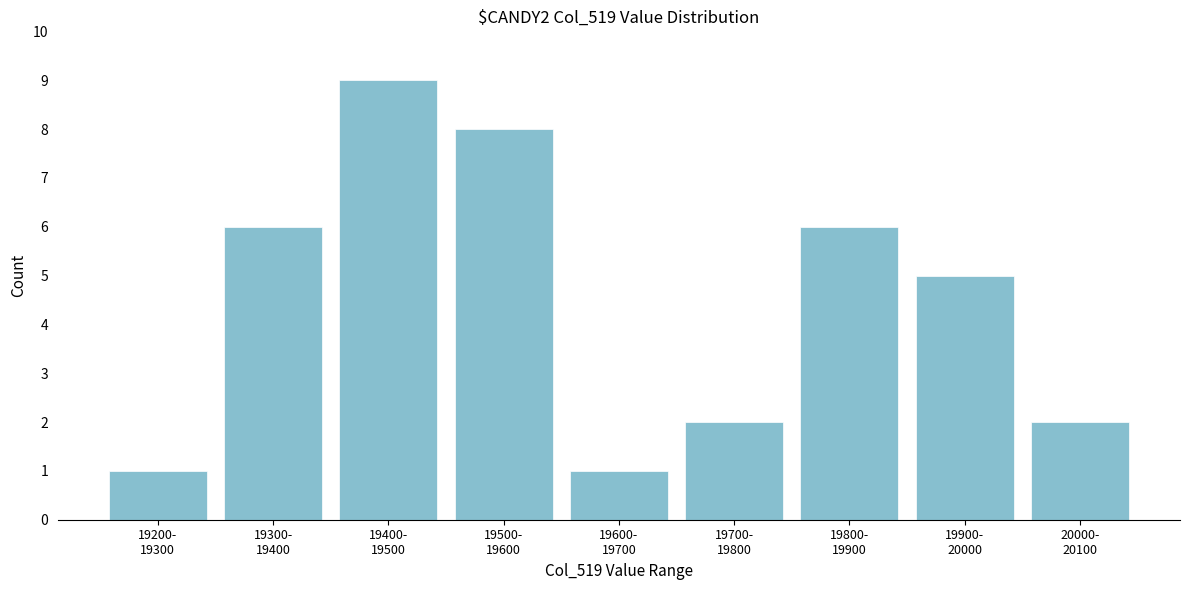

Reading left to right, what are all the values shown in this chart?

1	6	9	8	1	2	6	5	2